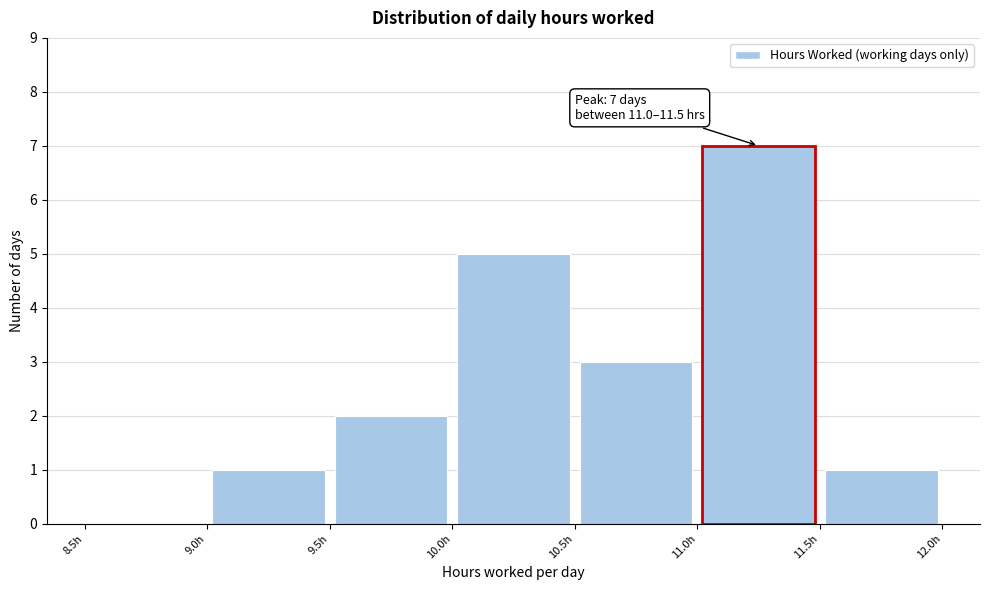

Over which range of the x-axis is the bar tallest?

11.0 to 11.5